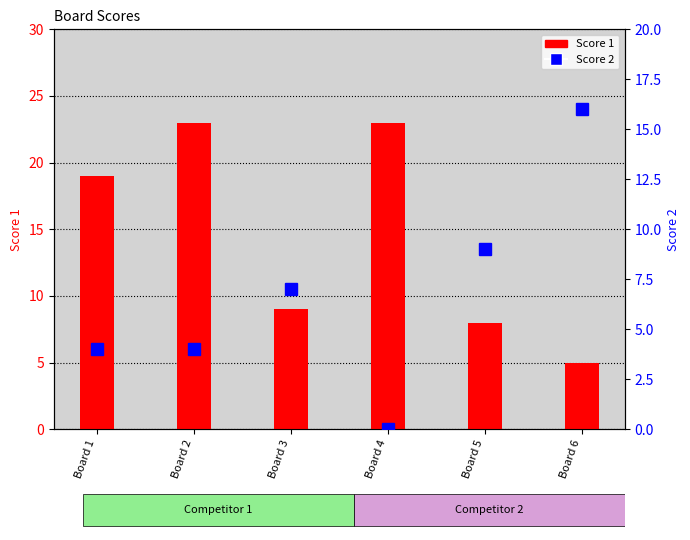

How many values in the Score 2 series are below 7?

3